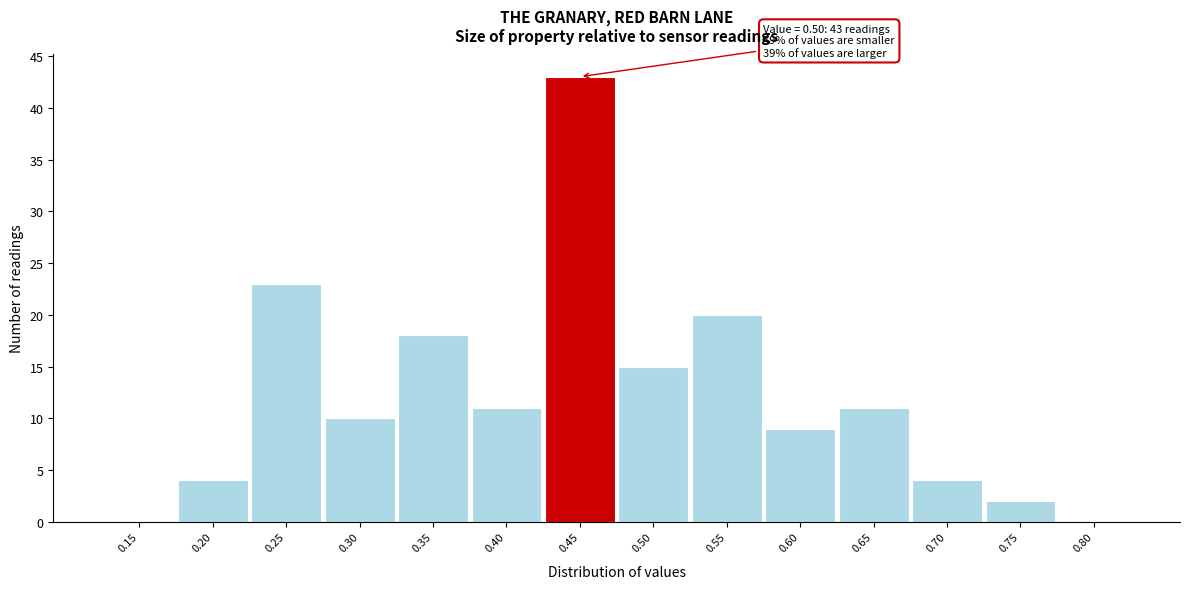

Reading left to right, what are all the values shown in this chart?

0.15=0	0.20=4	0.25=23	0.30=10	0.35=18	0.40=11	0.45=43	0.50=15	0.55=20	0.60=9	0.65=11	0.70=4	0.75=2	0.80=0